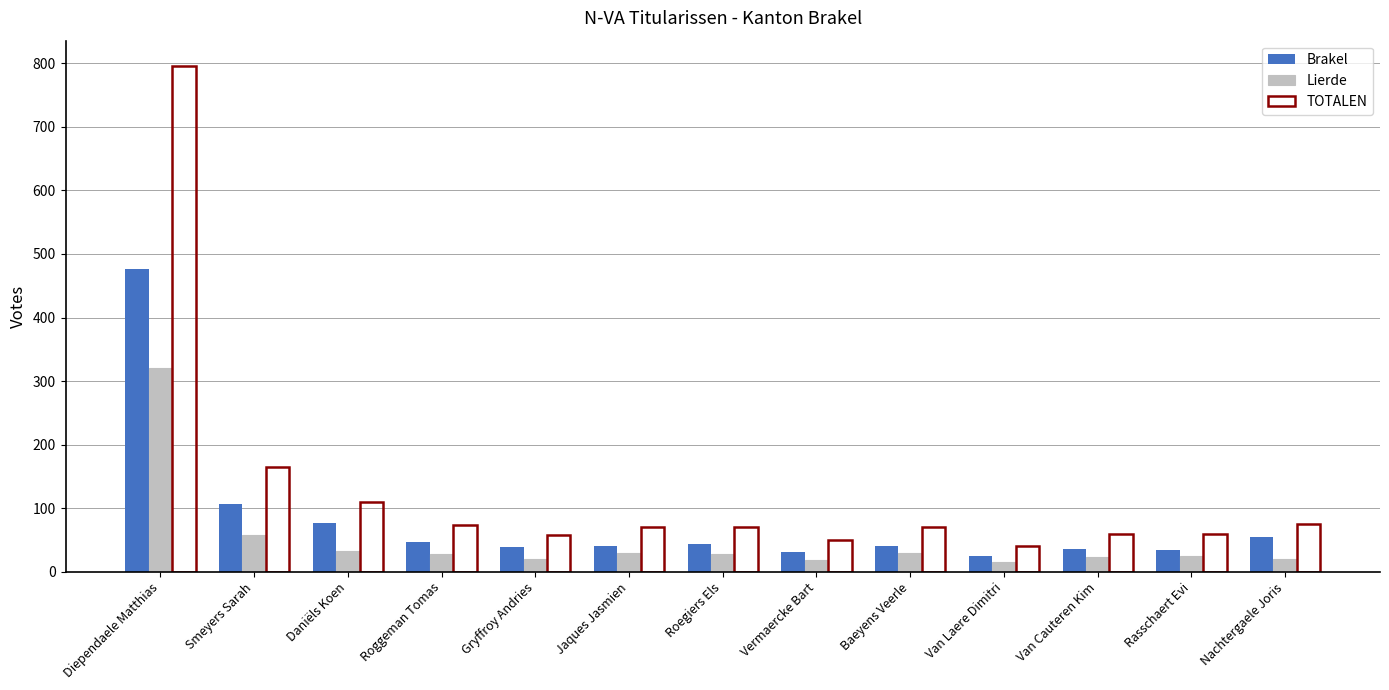

What is the spread (max minus min) of values at Jaques Jasmien?

40